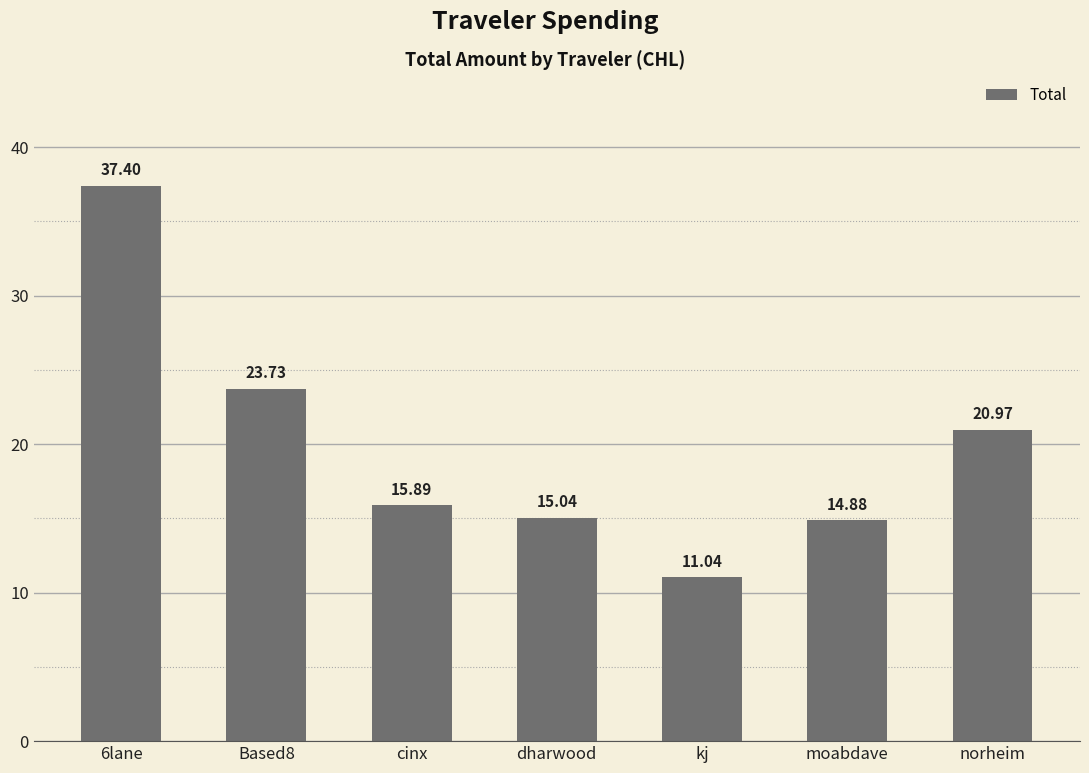

What is the difference between the maximum and minimum values?

26.4